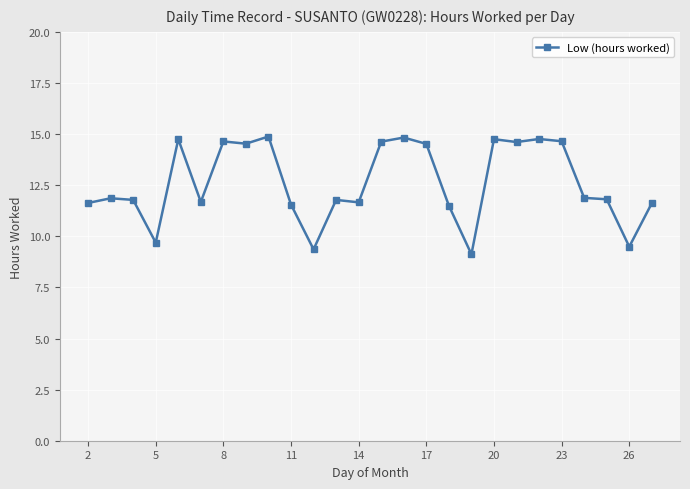

What is the smallest value displayed?

9.1